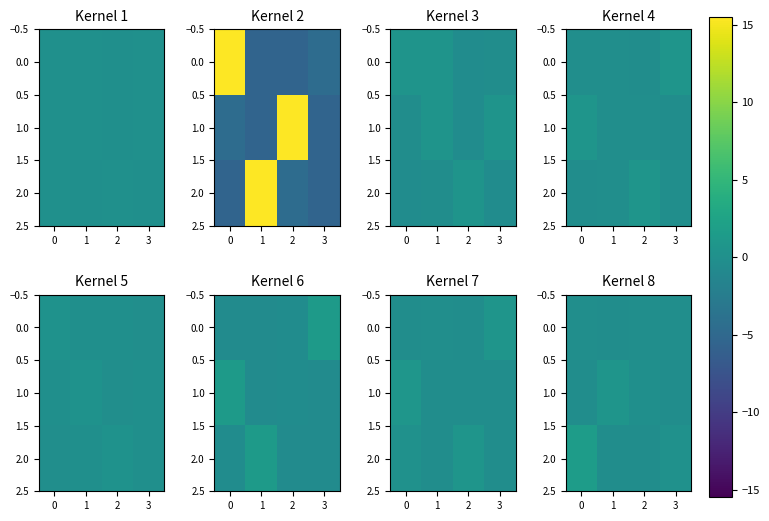

What is the highest value of the 1.0 series?

0.6